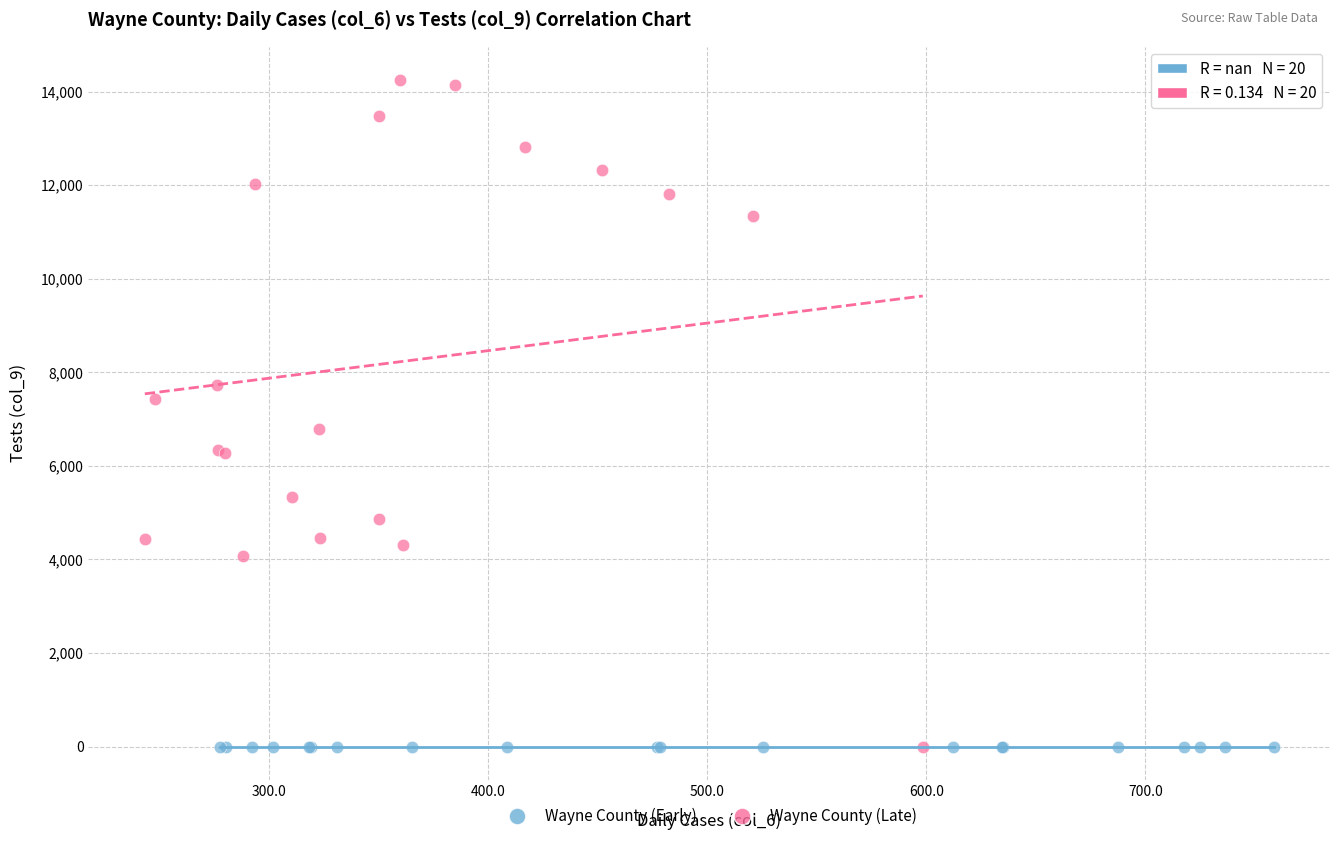

Which series contains the highest Y value?

Wayne County (Late)